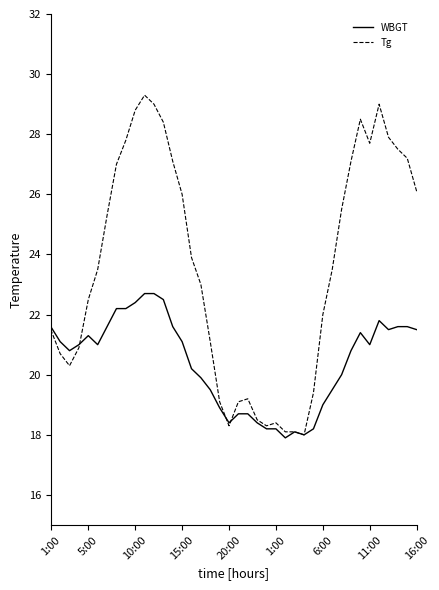

Rank the series by their average value, from highest to lowest.

Tg, WBGT